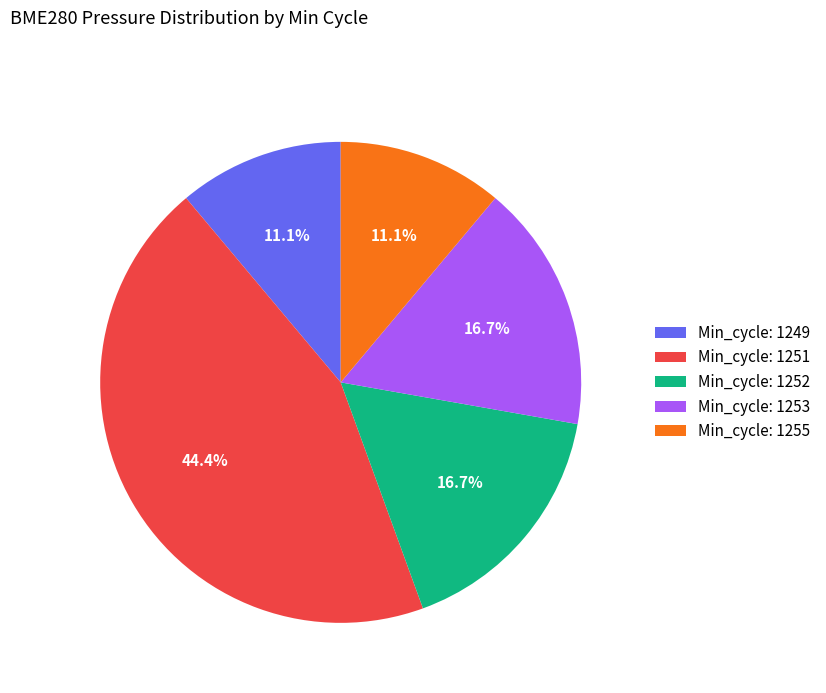

Which slice is the largest?

Min_cycle: 1251